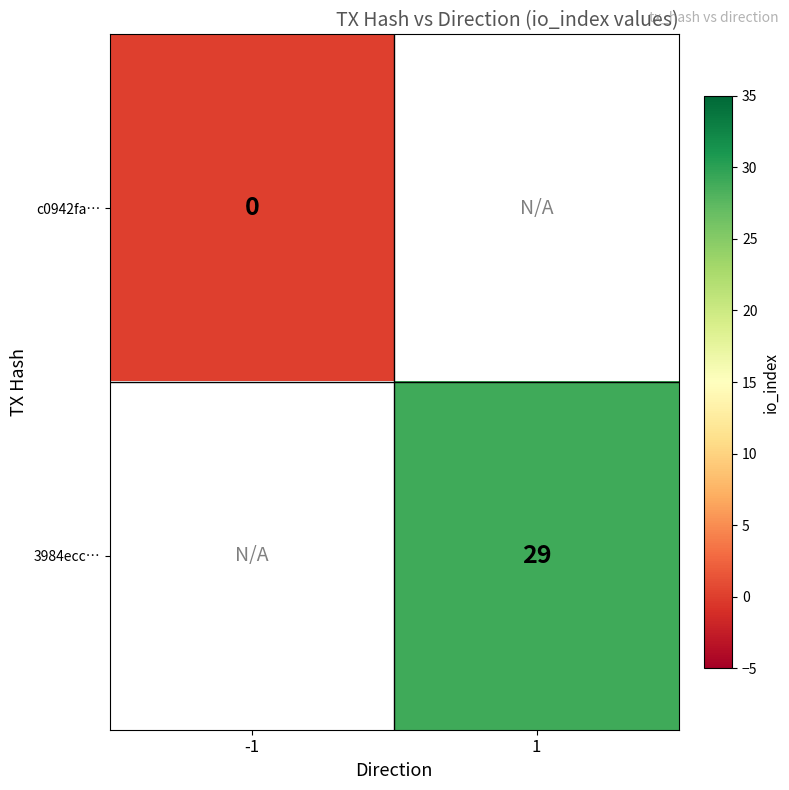

True or false: 3984ecc… has a value of 16 at 1.

False